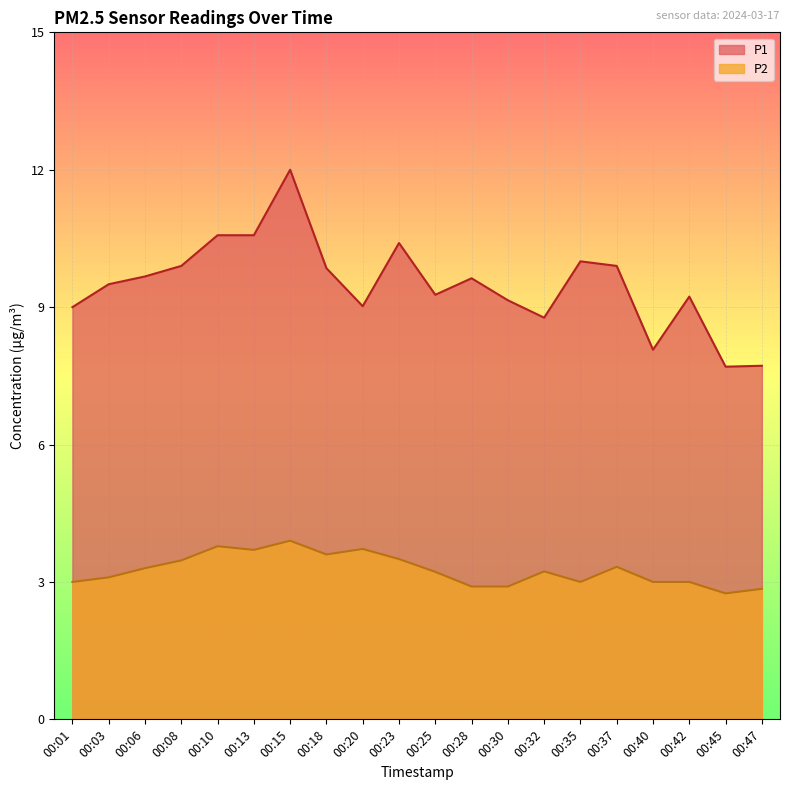

What is the total value across all series at 00:15?

15.9